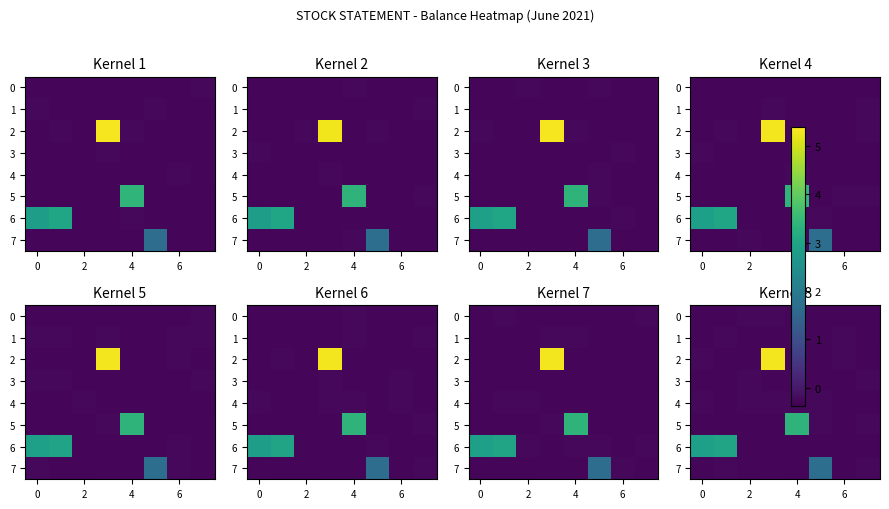

What is the minimum value shown in the chart?

-0.3